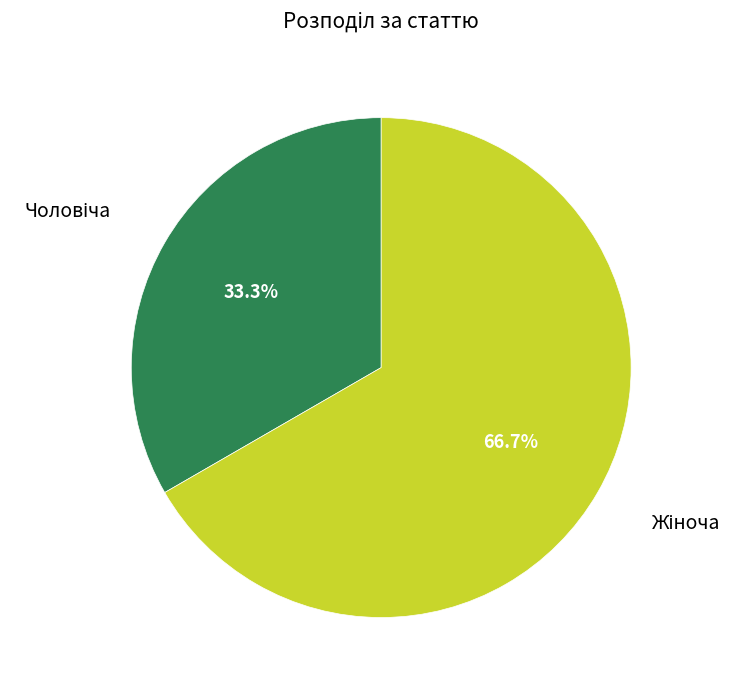

Is there a majority slice in this chart?

Yes